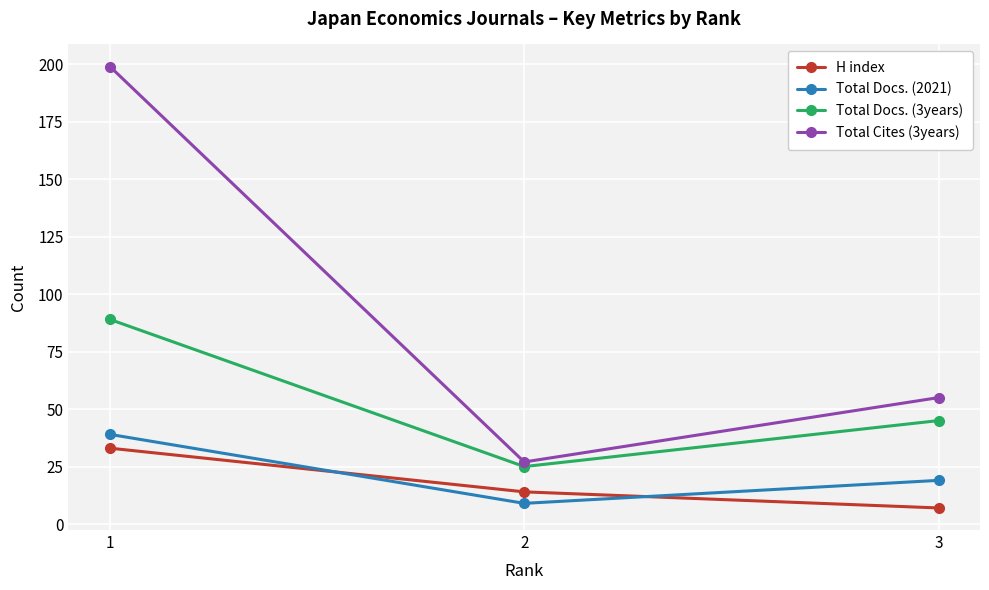

Reading left to right, extract all data points from this chart.

H index: 33	14	7
Total Docs. (2021): 39	9	19
Total Docs. (3years): 89	25	45
Total Cites (3years): 199	27	55